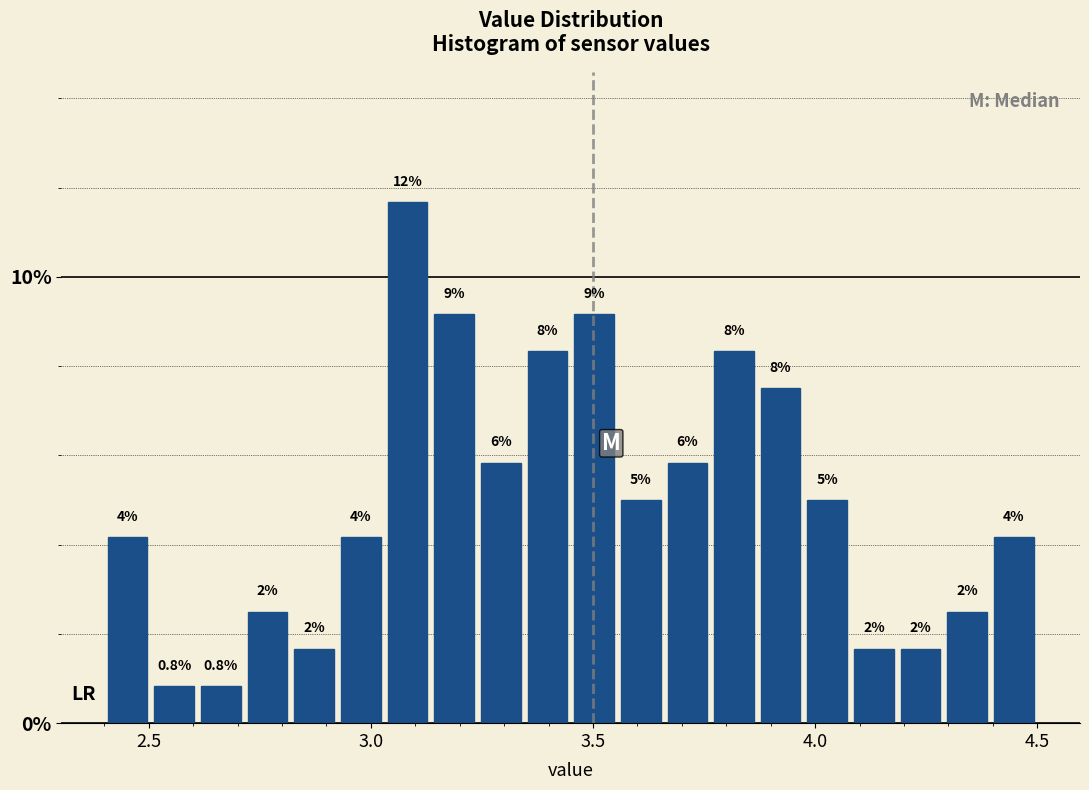

Around what value on the x-axis is the tallest bar? Give the approximate position of its centre, as read against the axis.

3.10